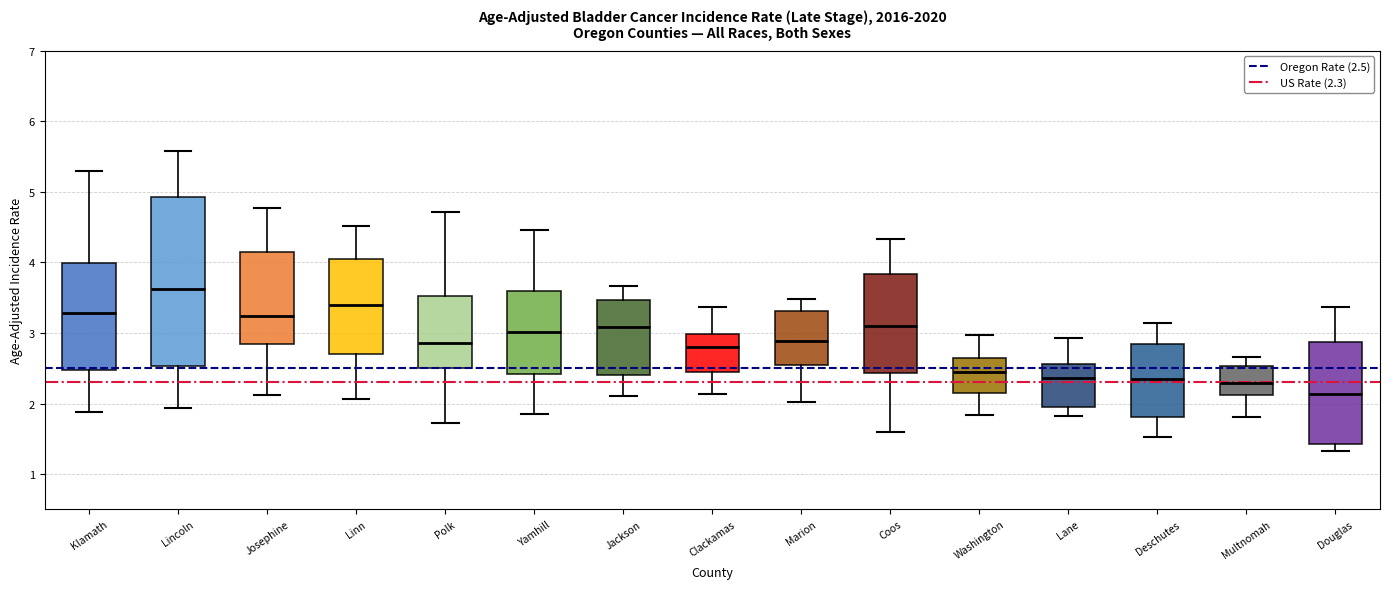

Where does the median line of the box for Marion sit on the y-axis? The values are not printed on the chart, so give them approximately, as read against the axis.

2.9